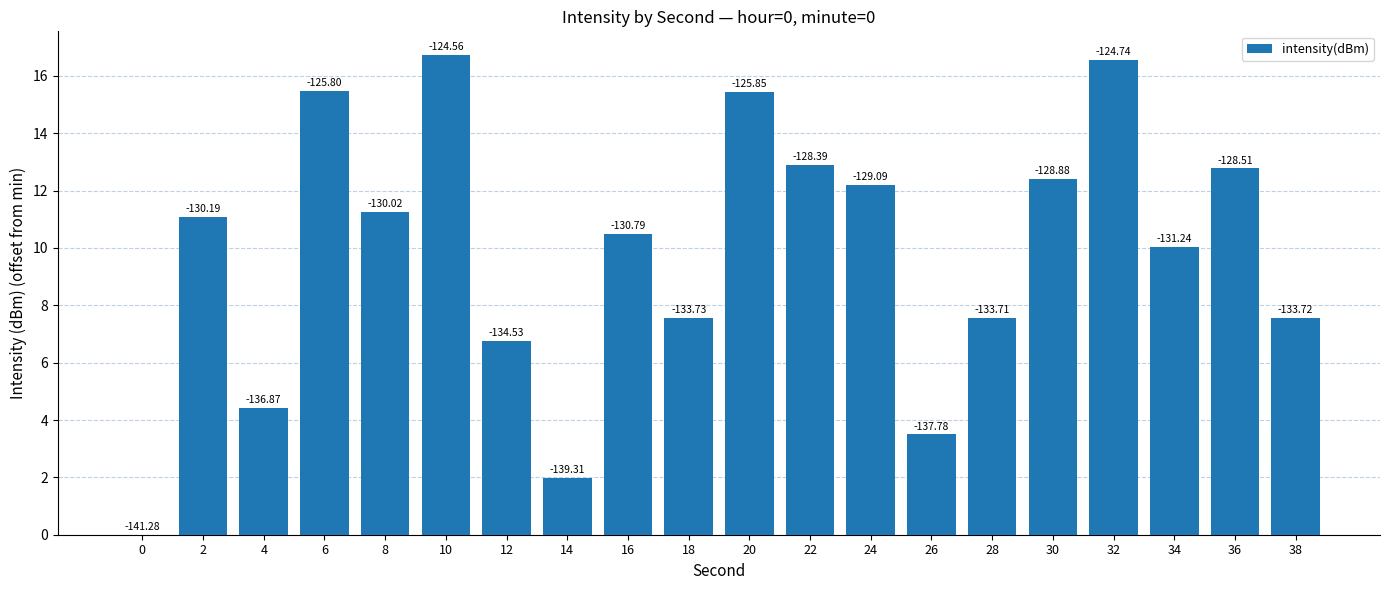

What is the sum of the values at 36 and 12?

19.5